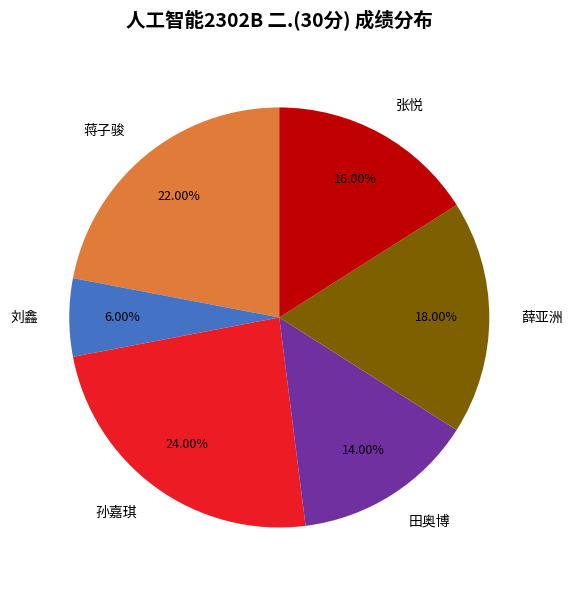

Combined, do 蒋子骏 and 薛亚洲 account for over 50%?

No